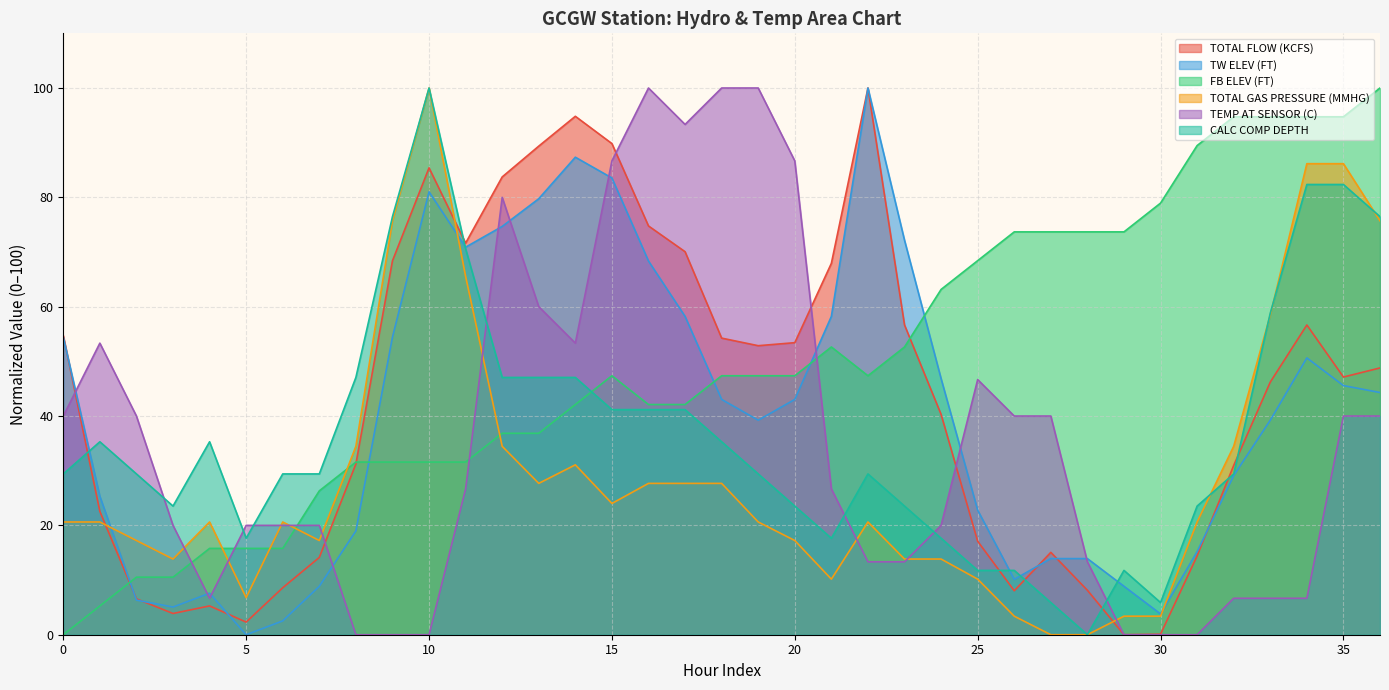

How many intersections are there between TOTAL GAS PRESSURE (MMHG) and FB ELEV (FT)?

5